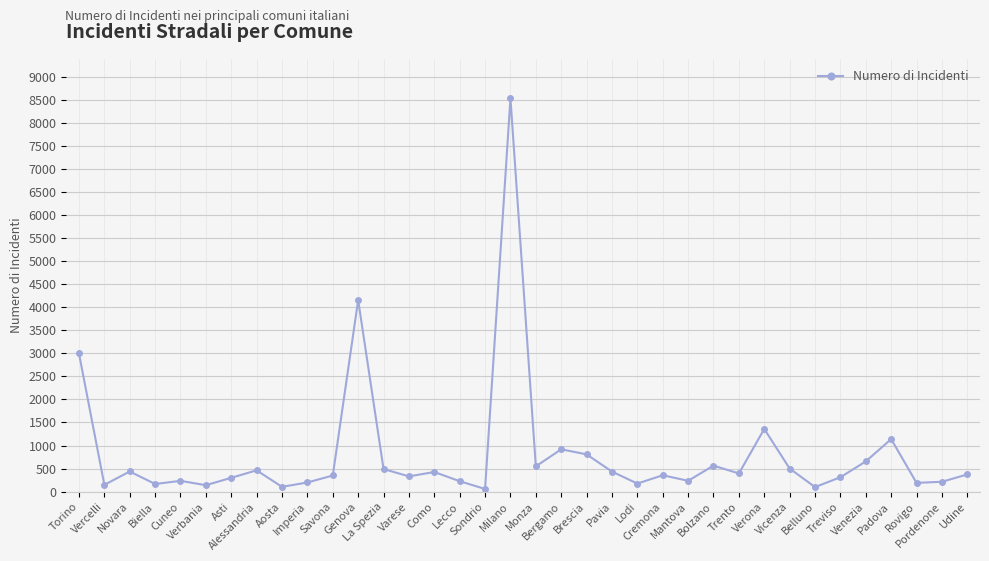

At which label is the value closest to 4294?

Genova